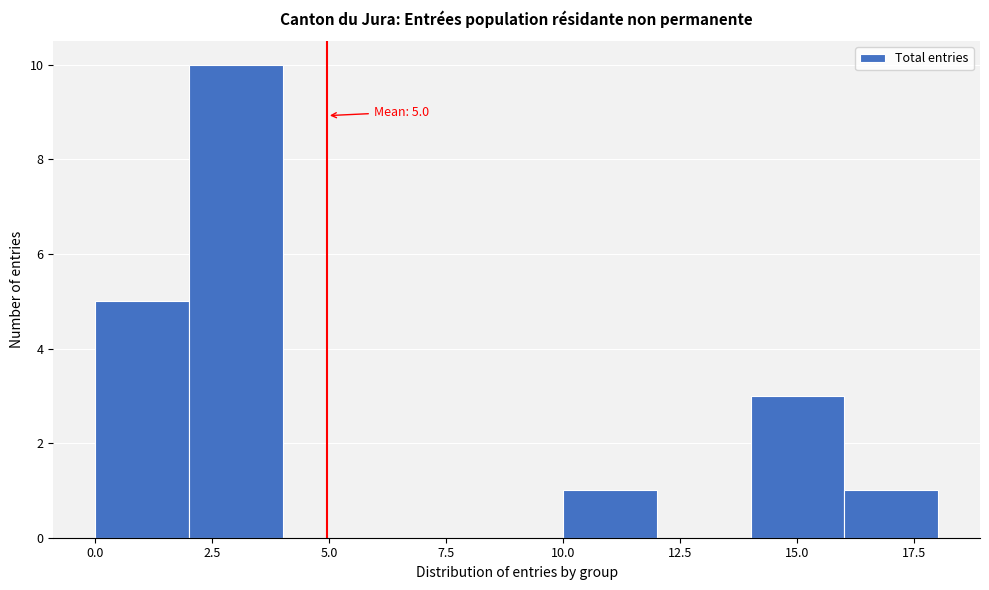

Which range on the x-axis has the tallest bar?

2 to 4